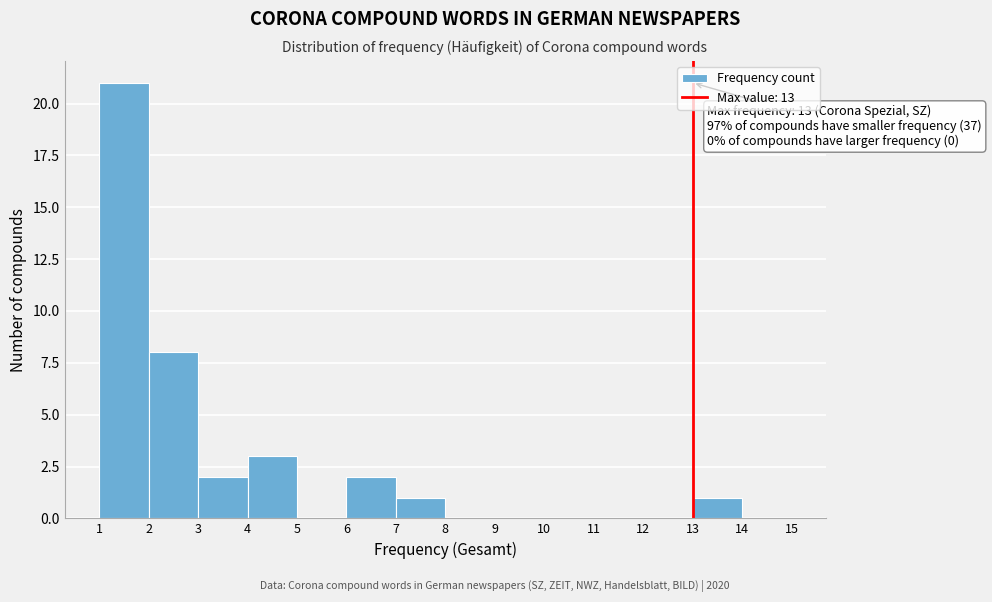

Over which range of the x-axis is the bar tallest?

1 to 2